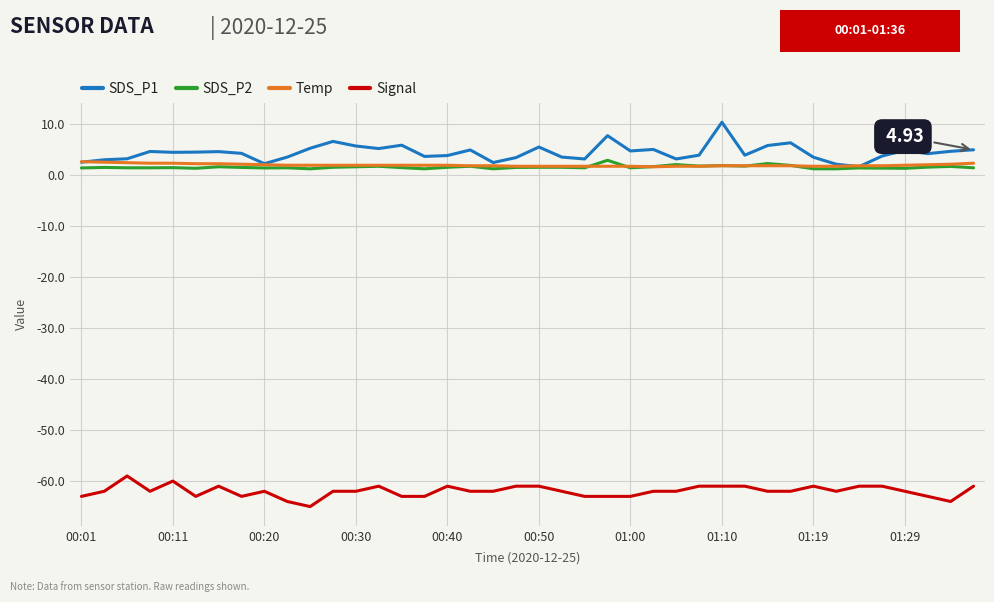

True or false: Signal and SDS_P1 cross at least once.

False